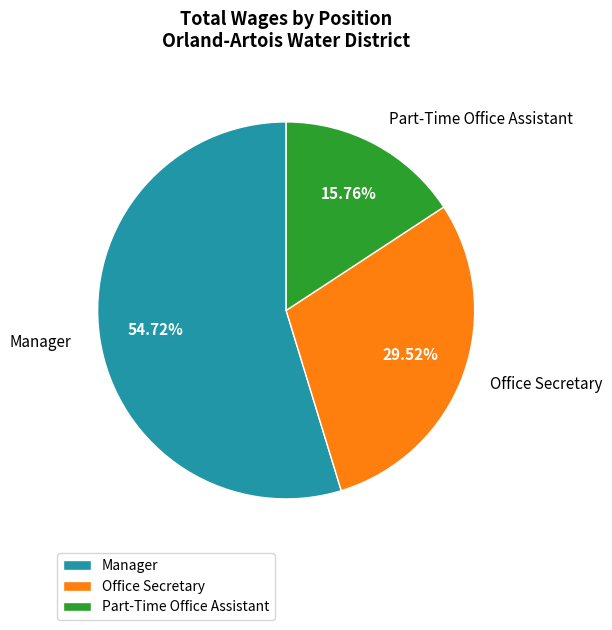

What is the largest slice in the pie chart?

Manager